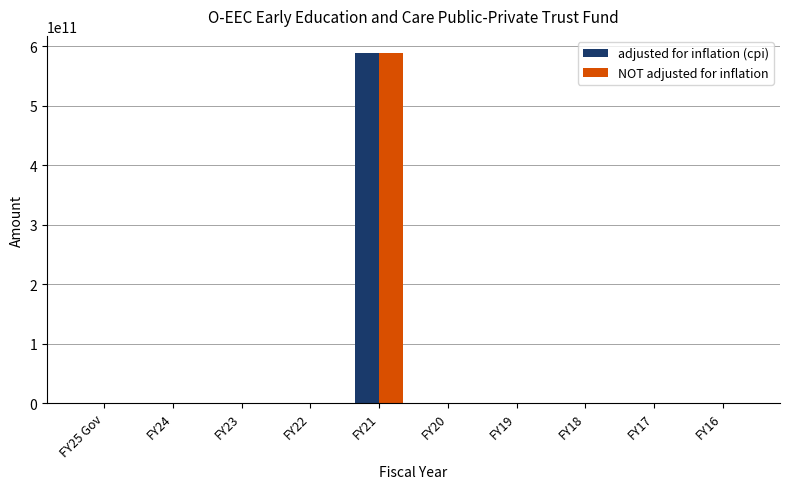

What is the maximum value shown in the chart?

587878500000